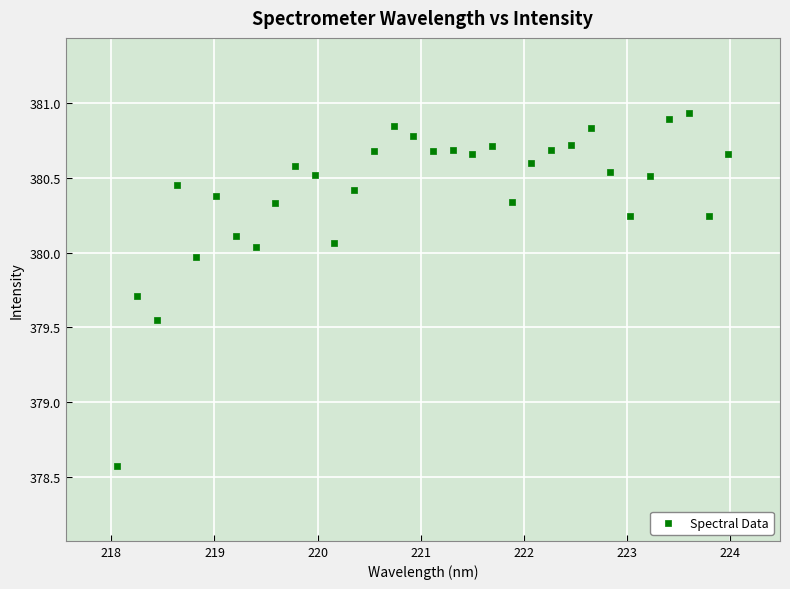

What is the range of Y values (max minus min)?

2.4